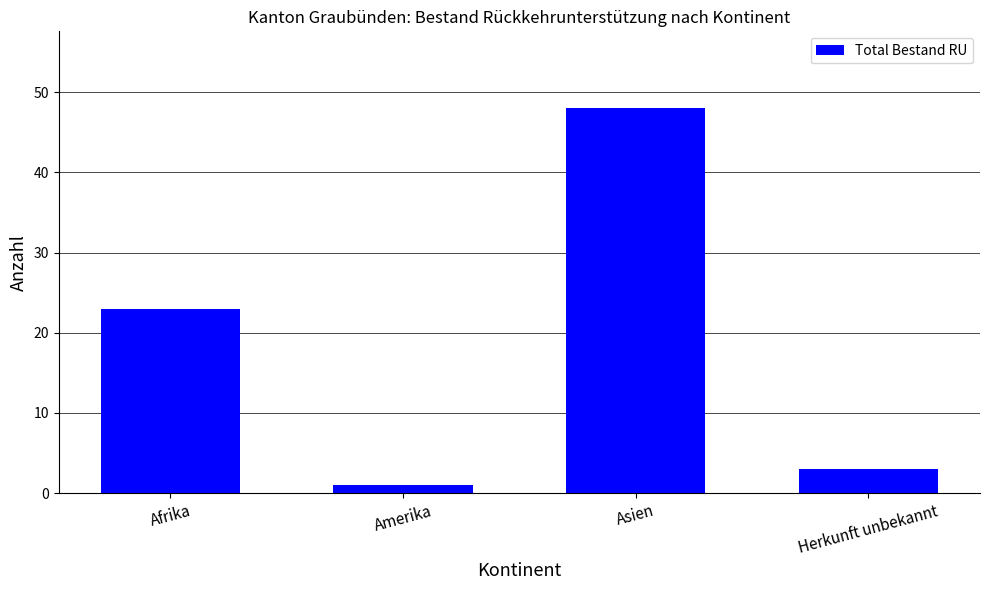

Between Herkunft unbekannt and Afrika, which is larger?

Afrika